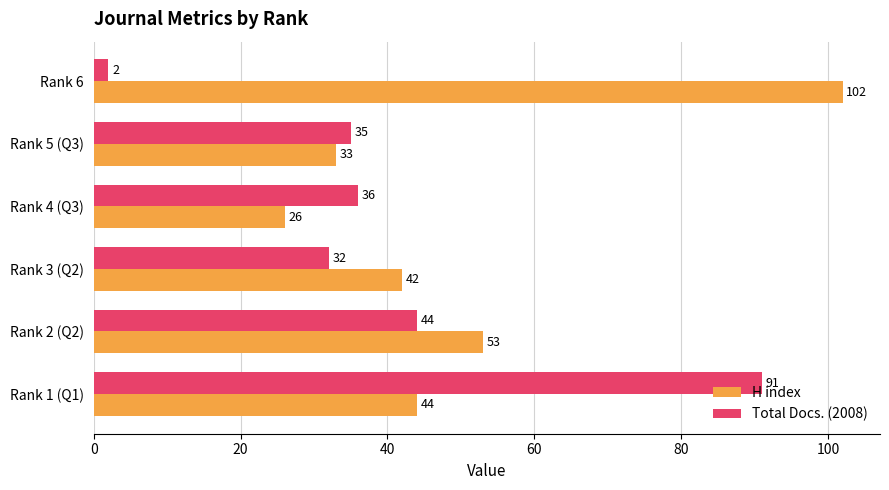

The Total Docs. (2008) series shows 49 at Rank 3 (Q2). True or false?

False